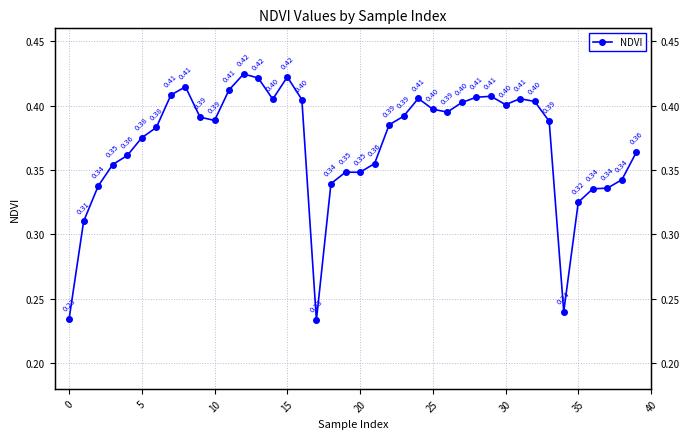

Where is the first local minimum?

10